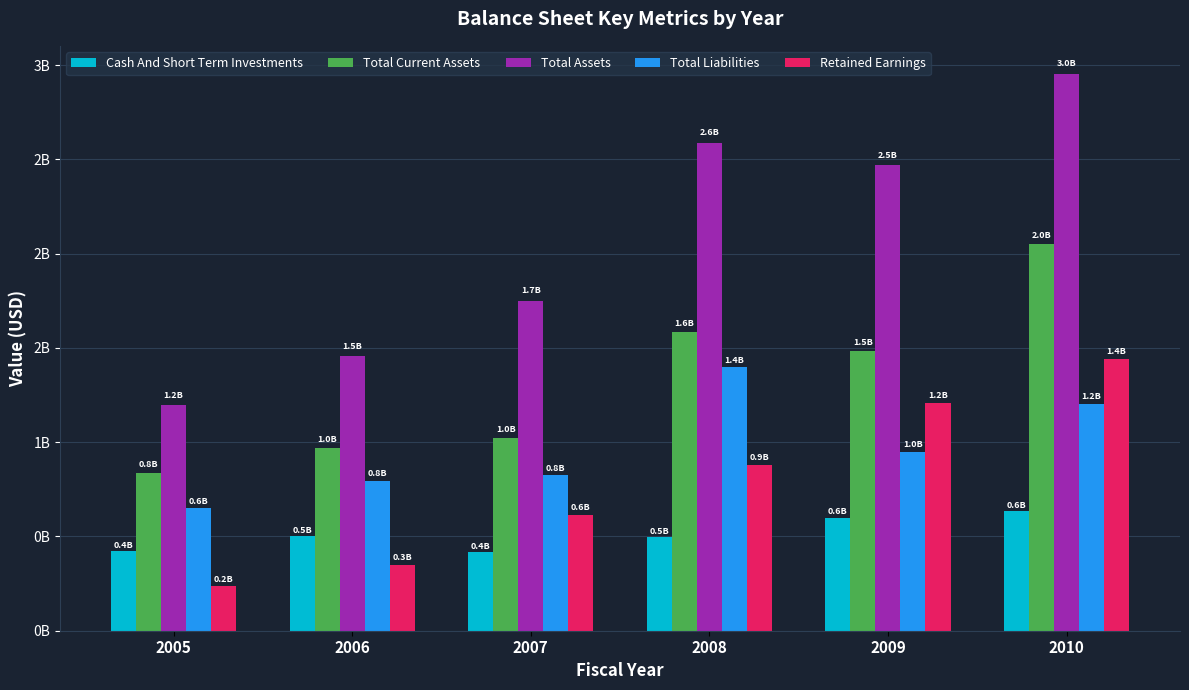

Are the bars grouped side by side (vs. stacked)?

Yes